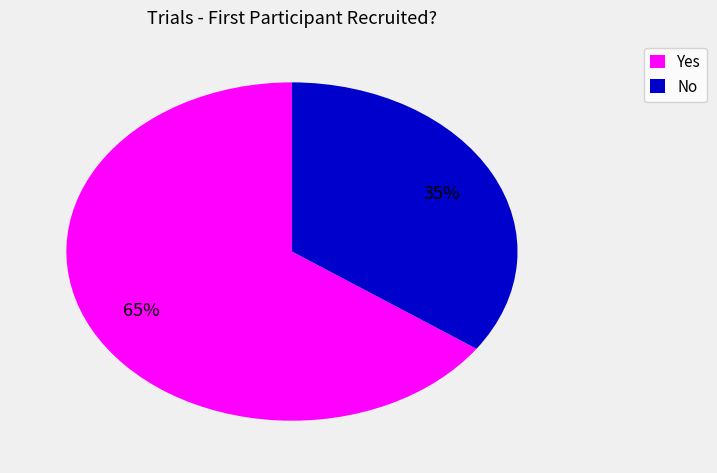

Do No and Yes together represent more than half of the pie?

Yes